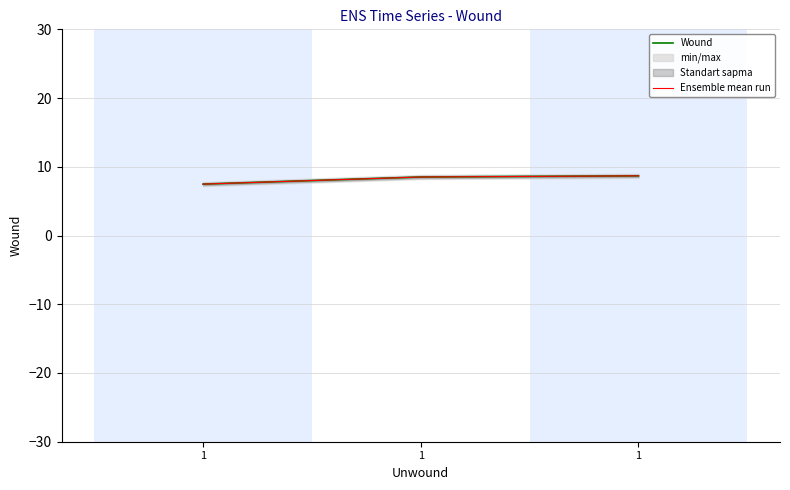

True or false: Wound has a value of 11.4 at 1.

False